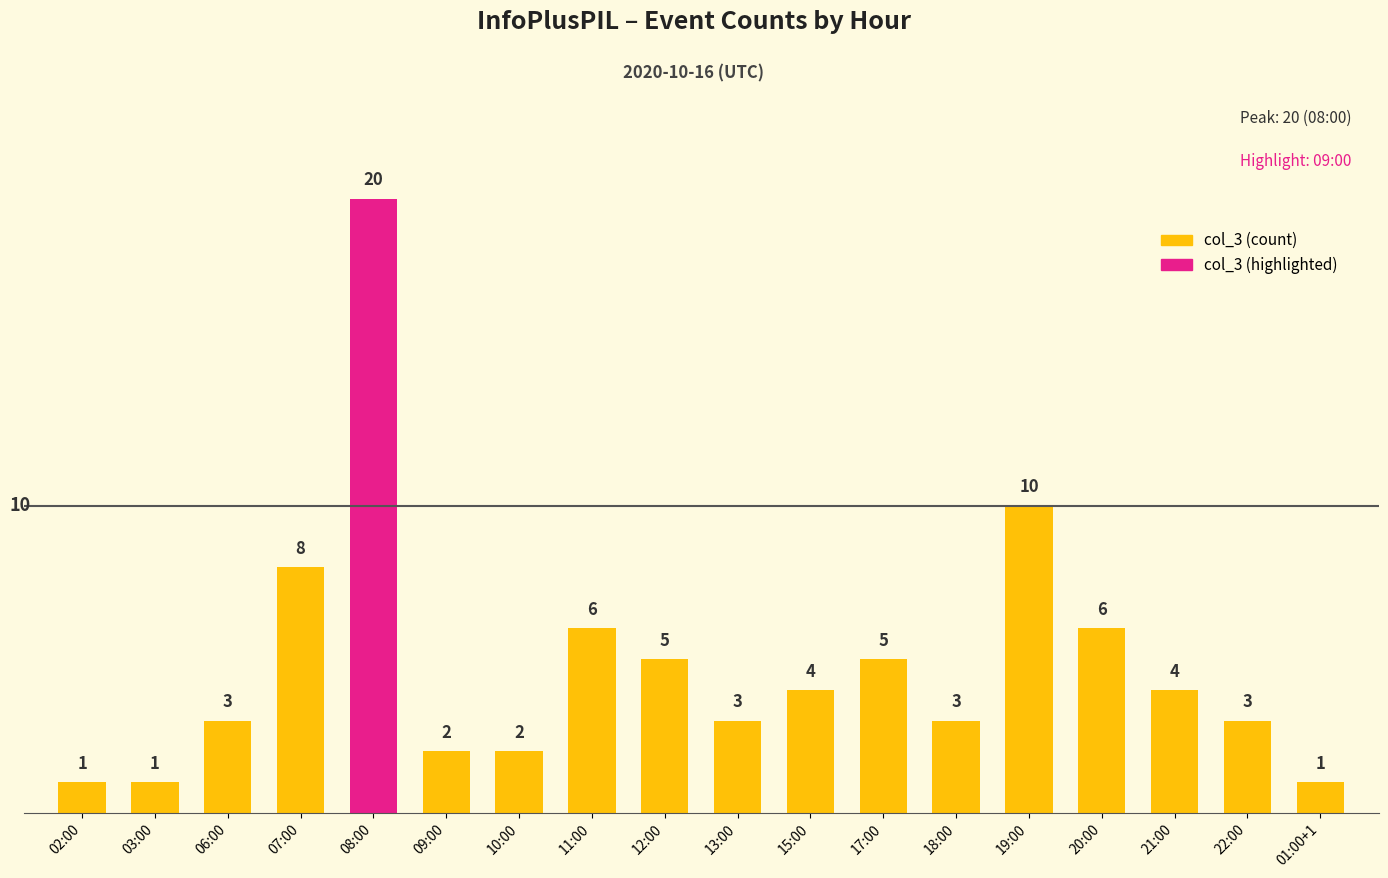

At which label is the value closest to 10?

19:00